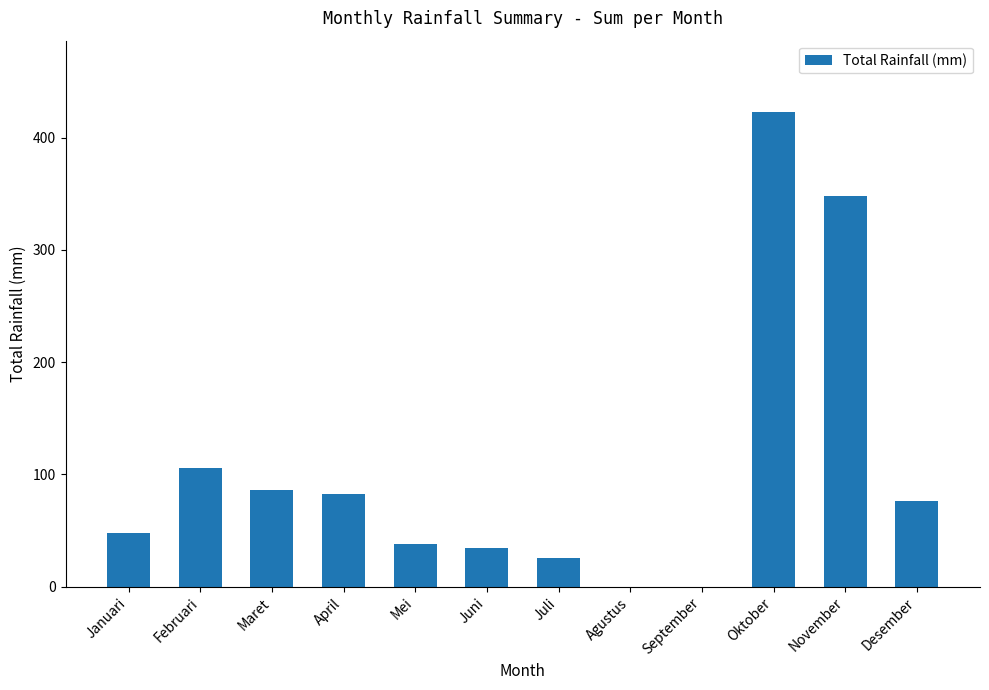

What is the greatest value displayed?

423.0